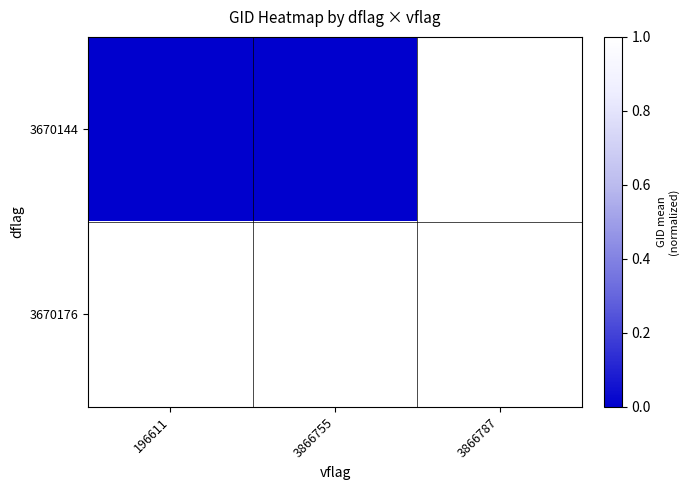

At 196611, list the series in order from largest to smallest.

3670176, 3670144